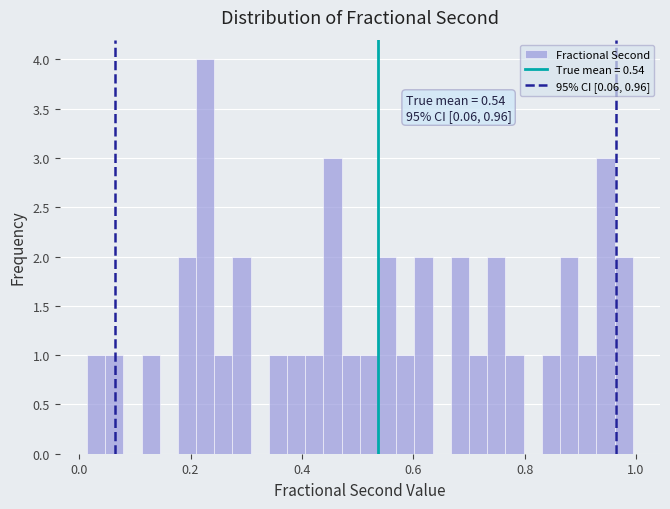

Read against the x-axis, roughly where is the centre of the tallest bar?

0.22